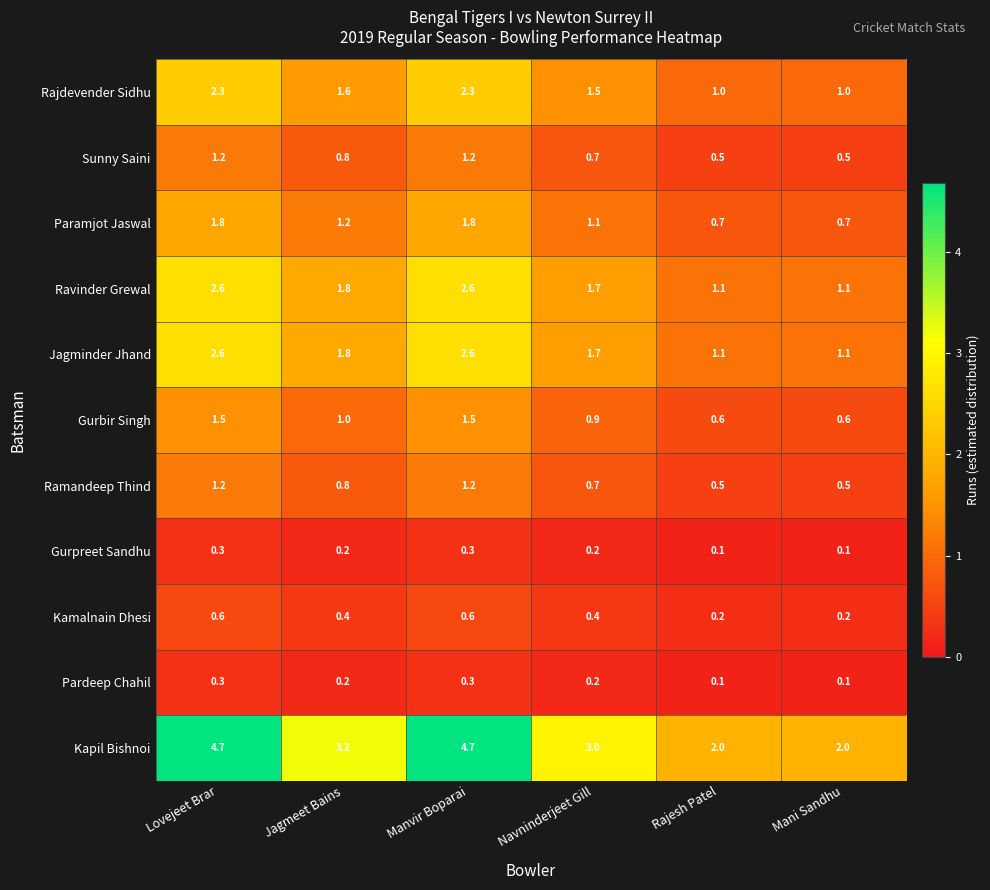

What value does the Jagminder Jhand series have at Lovejeet Brar?

2.6